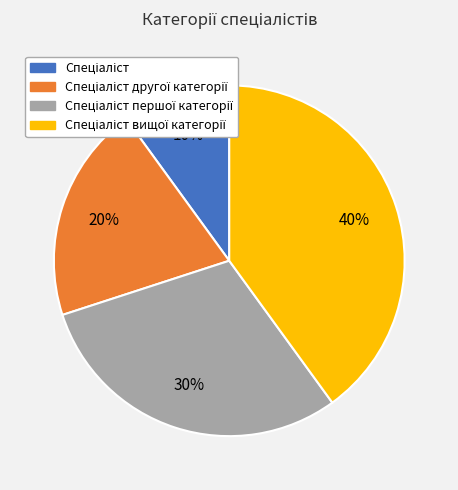

Is there a majority slice in this chart?

No